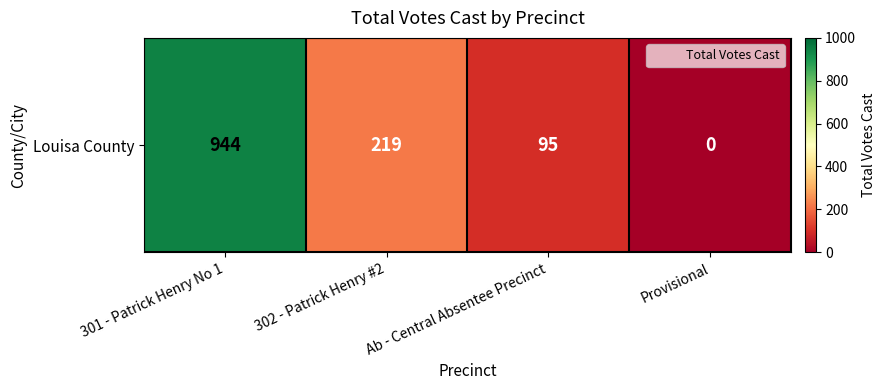

Count the number of values greater than 219.

1